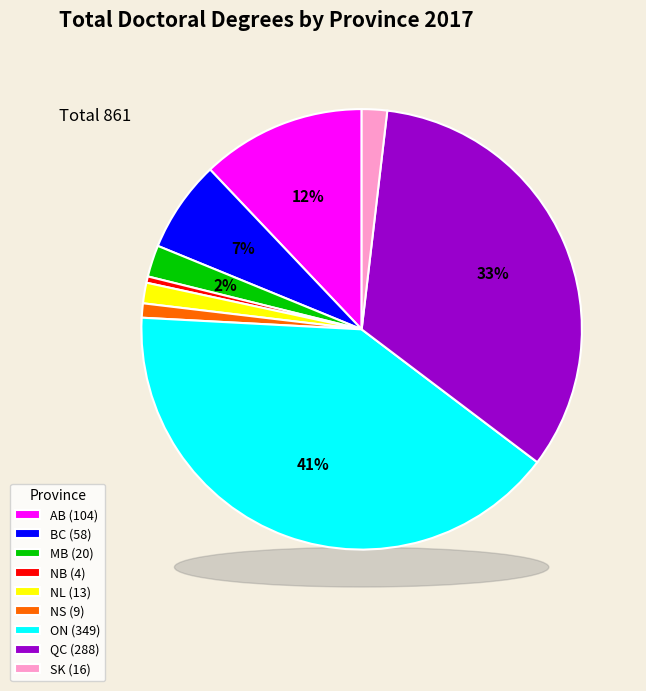

To the nearest percent, what is the average slice percentage?

11%